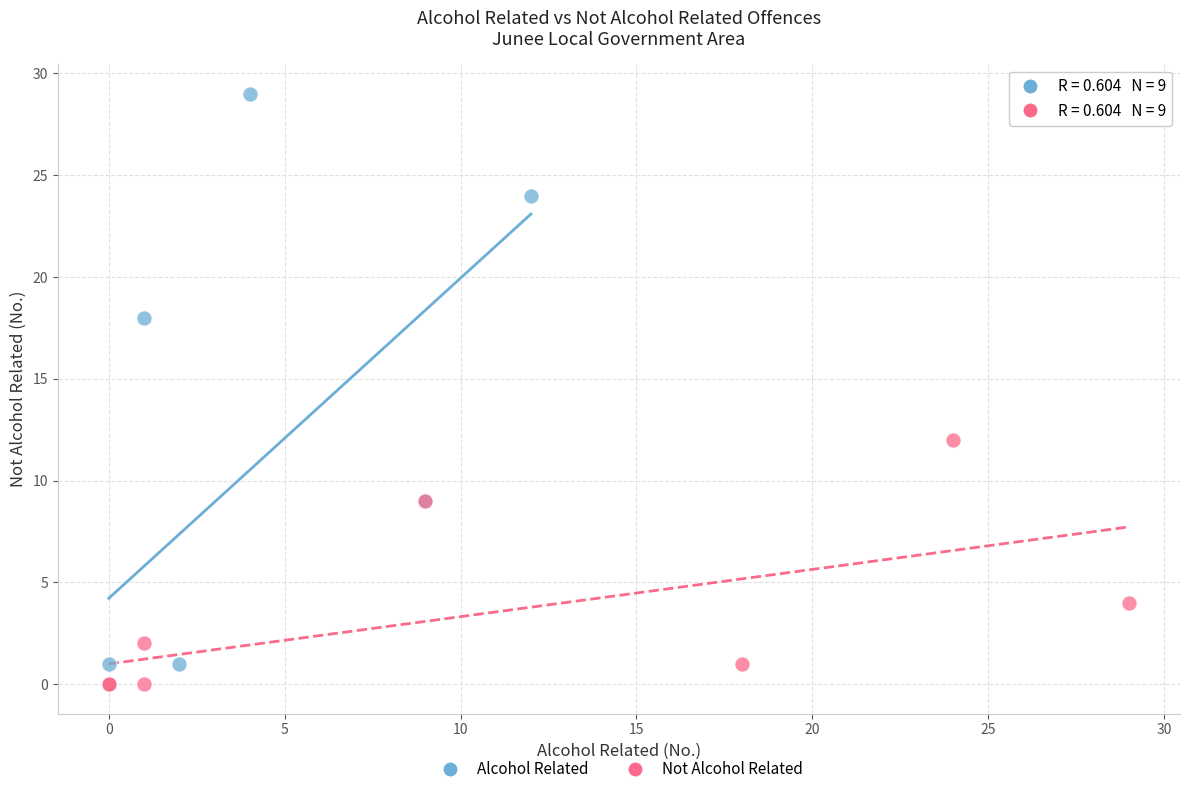

Which series contains the highest Y value?

Alcohol Related